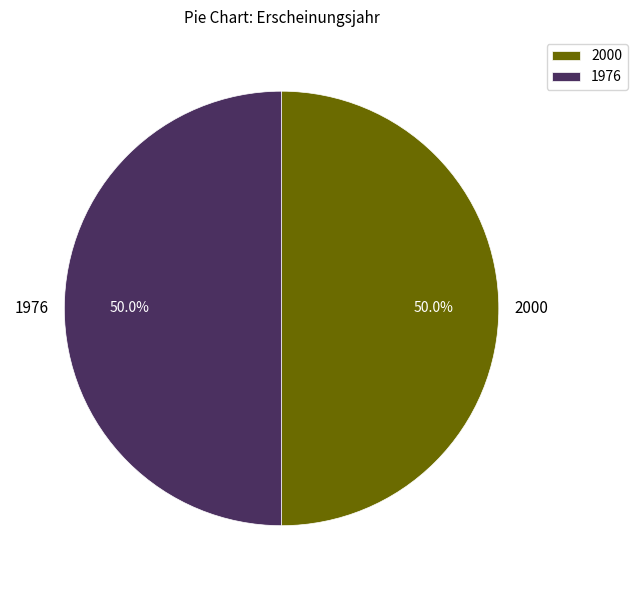

What percentage is NOT represented by 2000?

50.0%